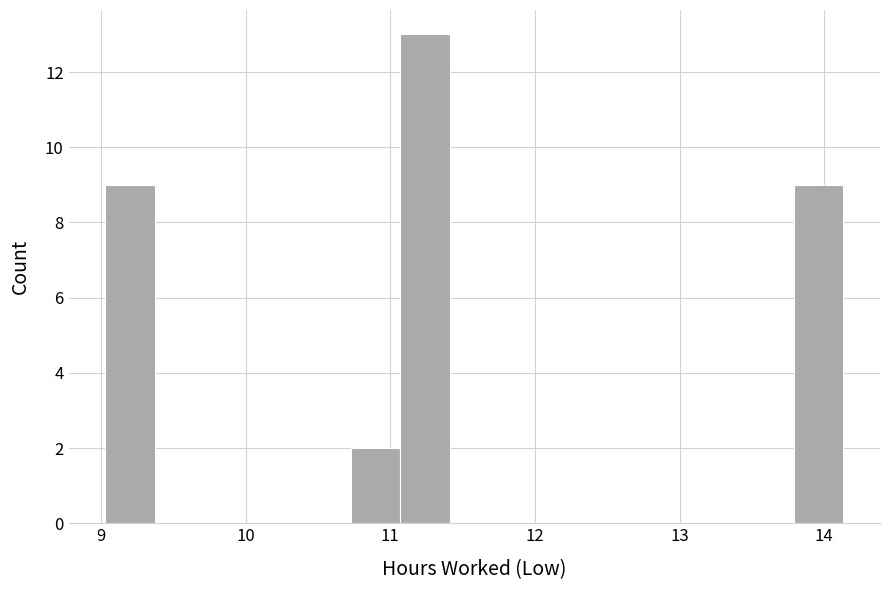

Read against the x-axis, roughly where is the centre of the tallest bar?

11.2